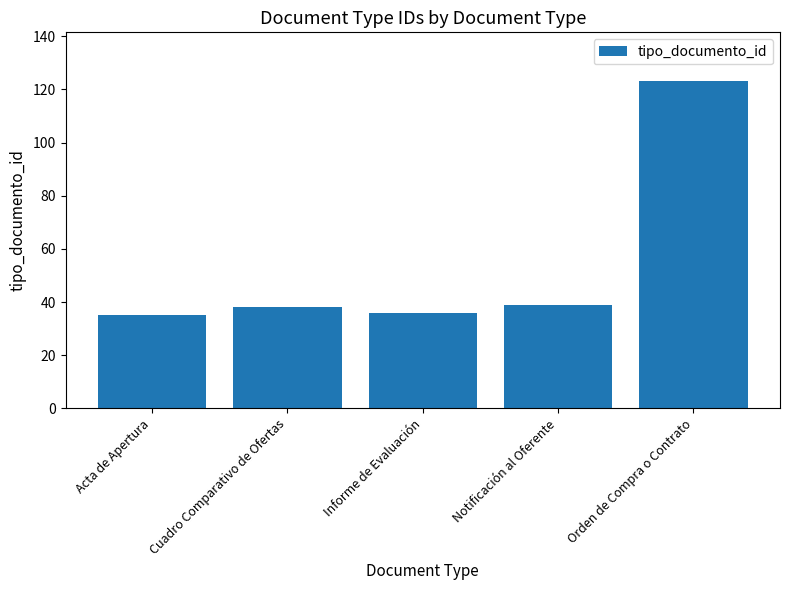

What is the difference between the values at Notificación al Oferente and Orden de Compra o Contrato?

84